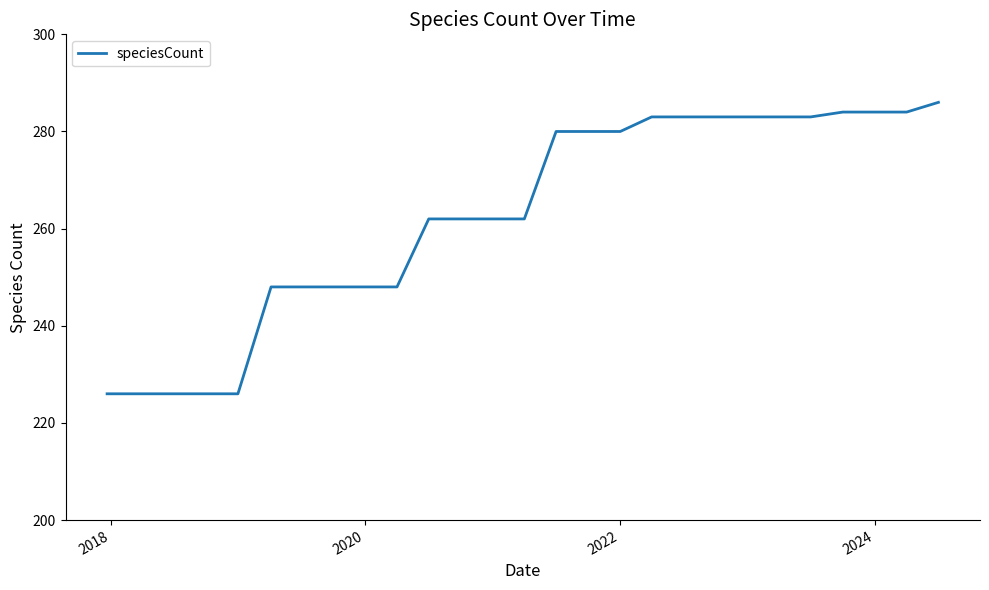

What is the smallest value displayed?

226